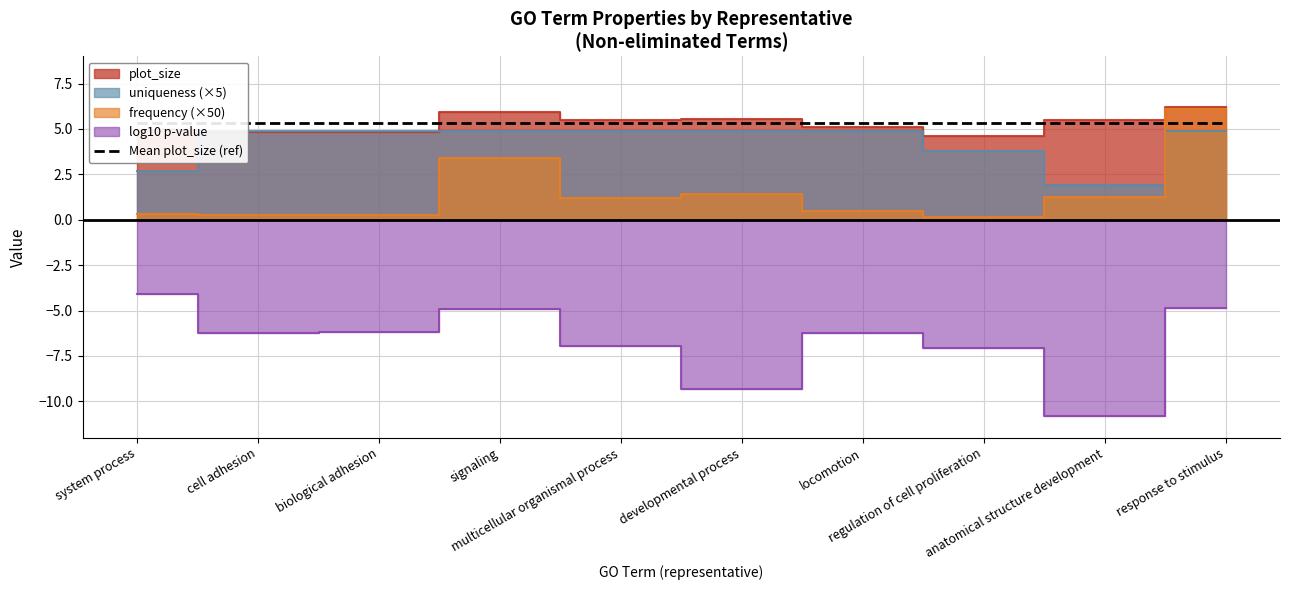

What is the value of the plot_size point at the 6th from the left?

5.6